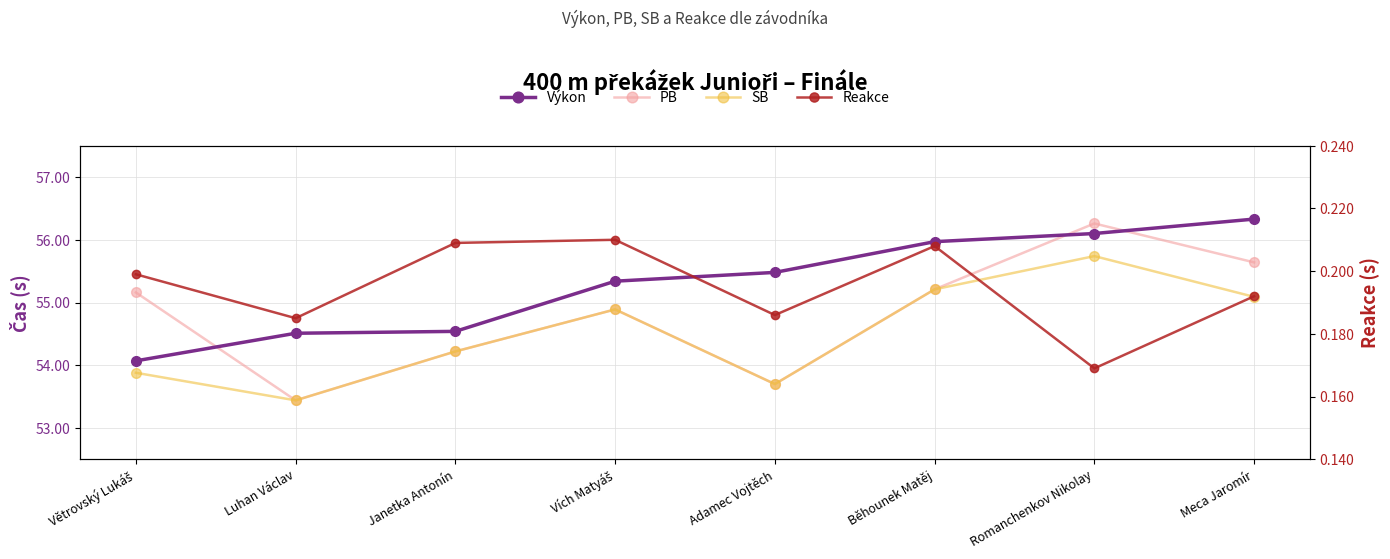

What are all the series names shown in the legend?

Výkon, PB, SB, Reakce